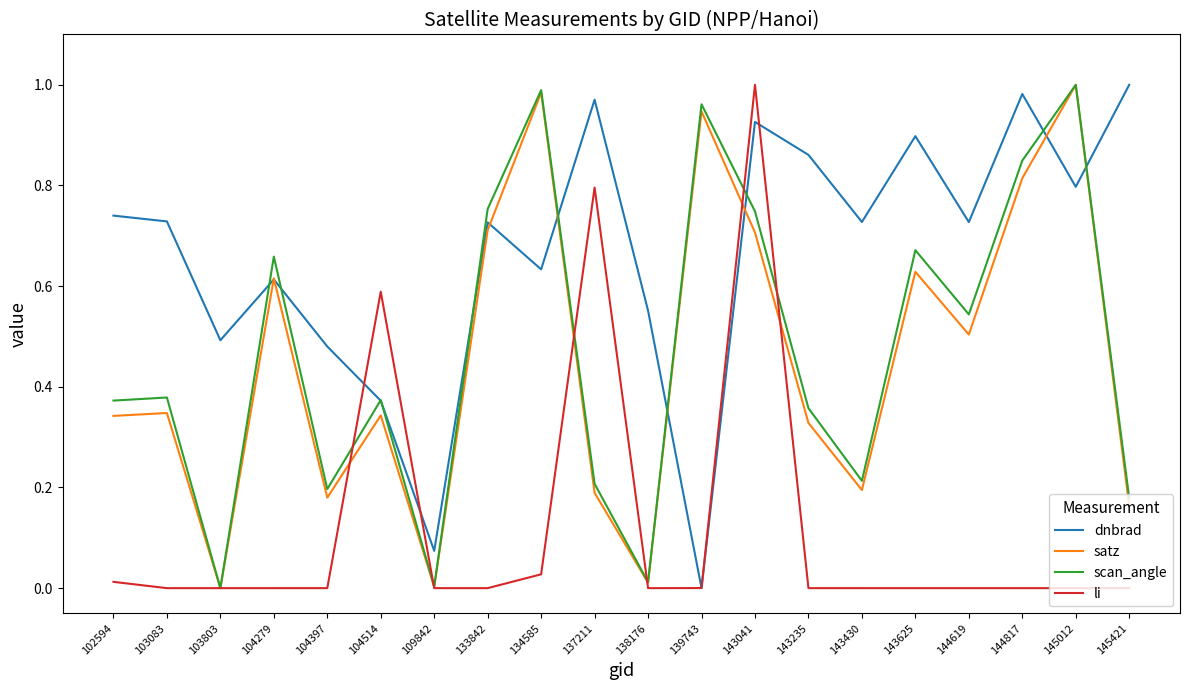

Which series changed the most between 137211 and 144619?

li